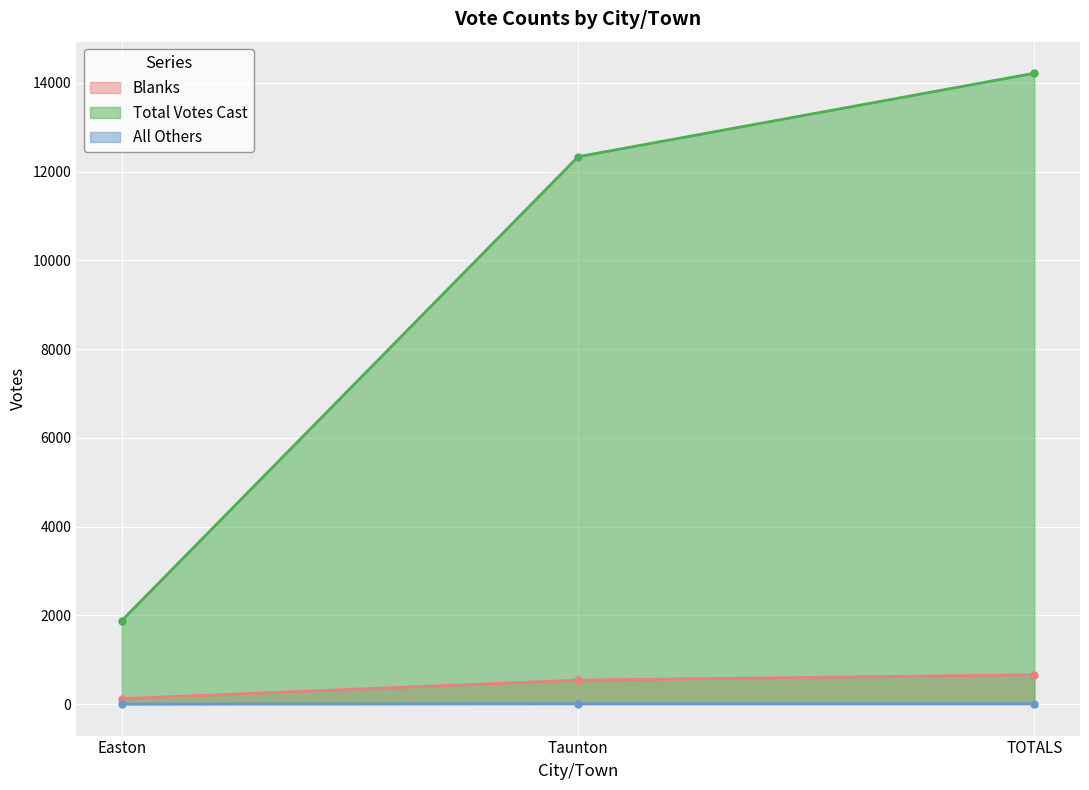

Is the value of Blanks at Taunton greater than the value of Total Votes Cast at Taunton?

No